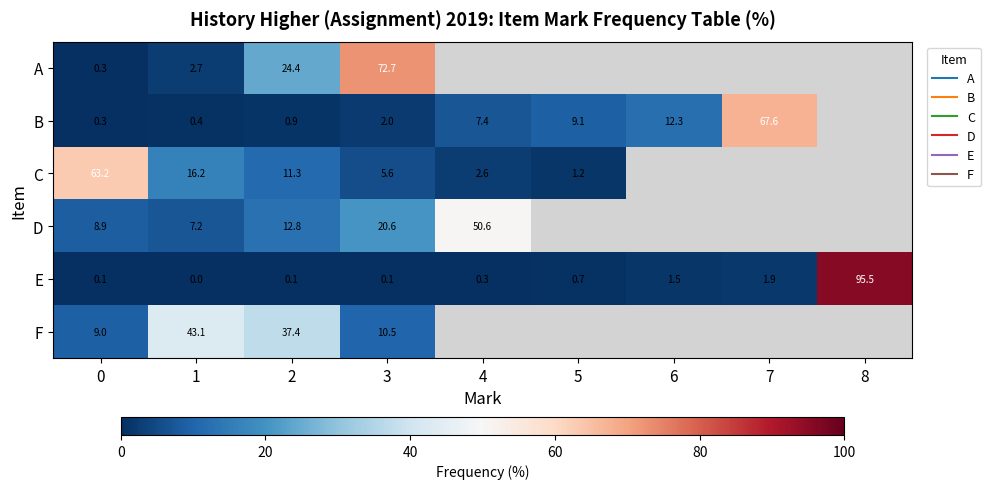

Which has a higher value, 1 or 0?

1